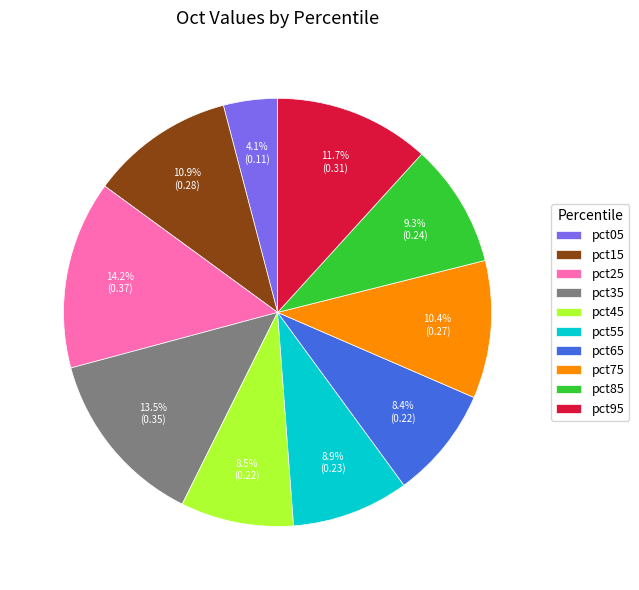

What percentage is the pct65 slice, to the nearest percent?

8%